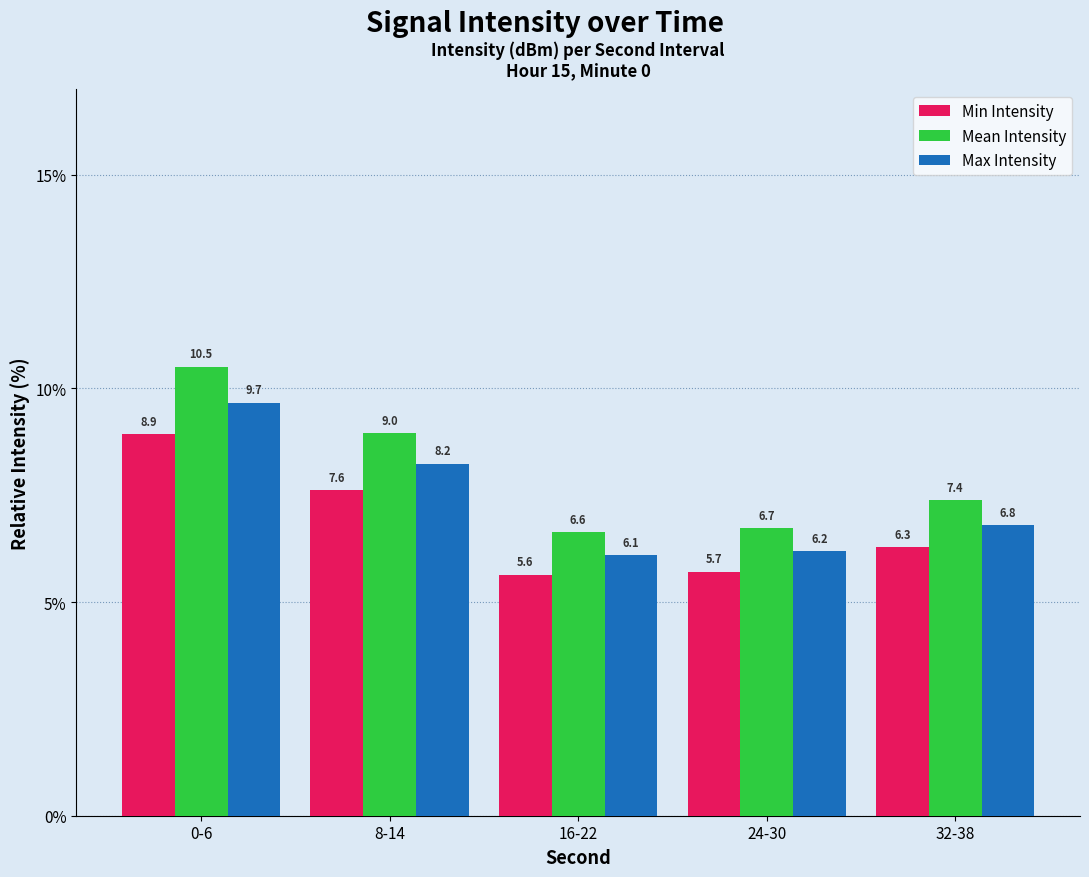

What is the difference between the maximum and minimum values in the Mean Intensity series?

3.9